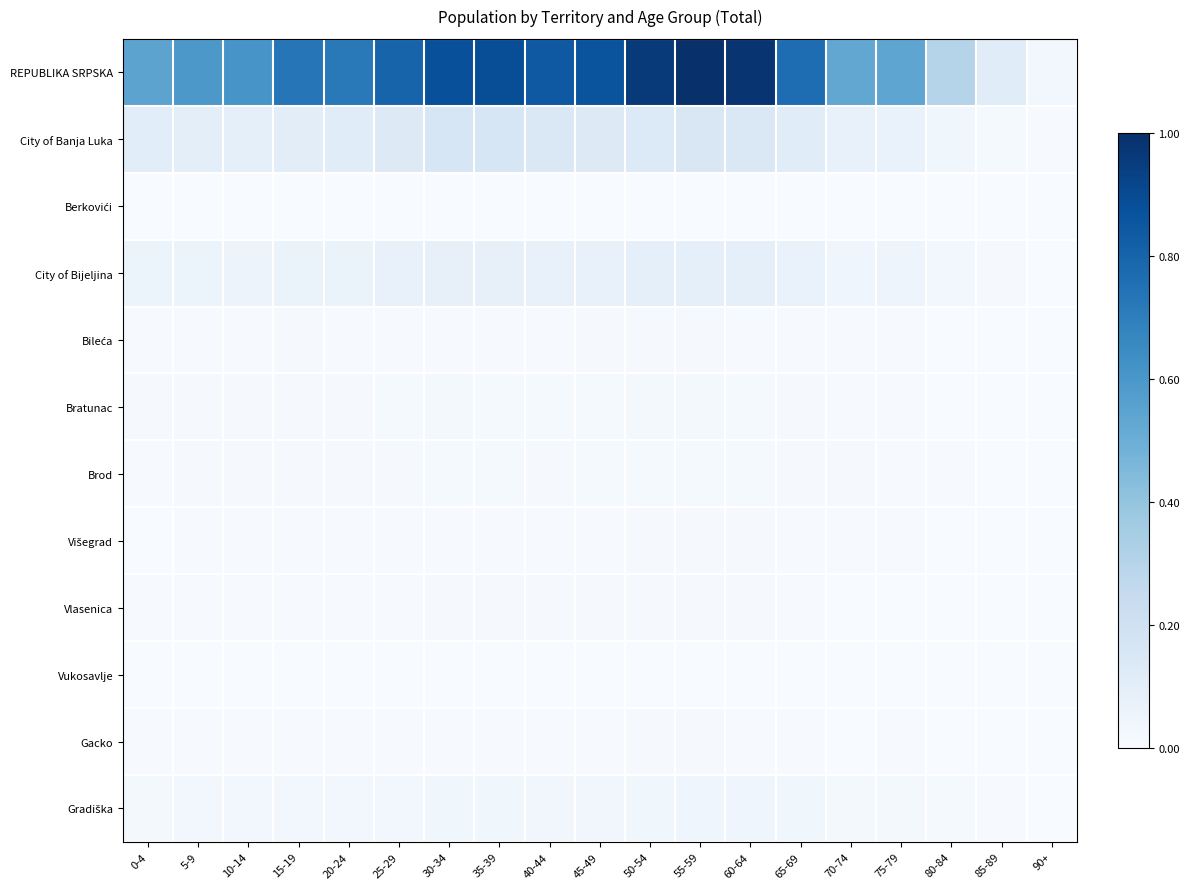

Which has a higher value, 15-19 or 25-29?

25-29